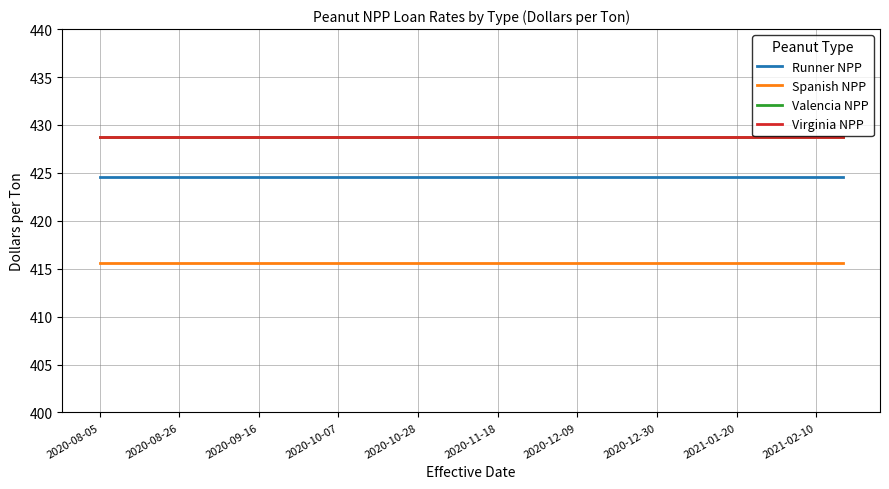

Does the chart have visible grid lines?

Yes